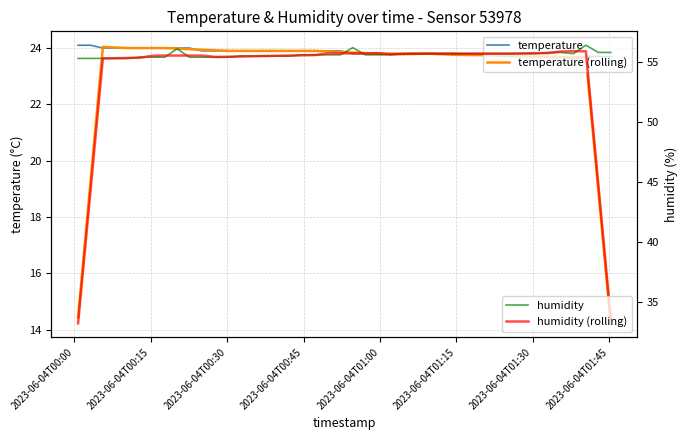

How many interior local valleys does the temperature series have?

1